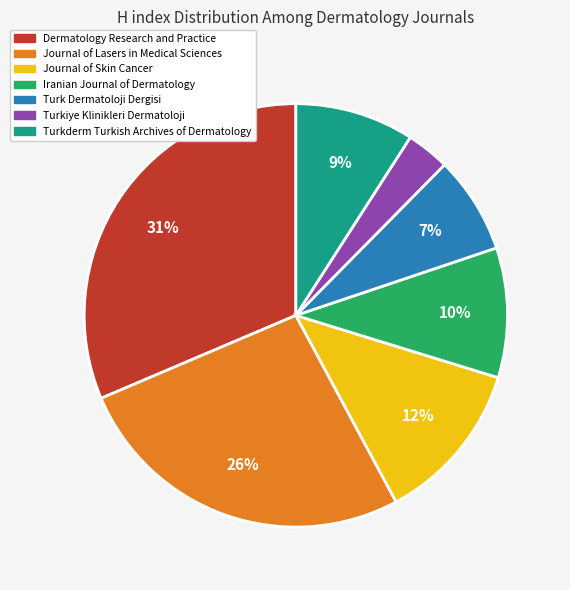

What is the smallest slice in the pie chart?

Turkiye Klinikleri Dermatoloji